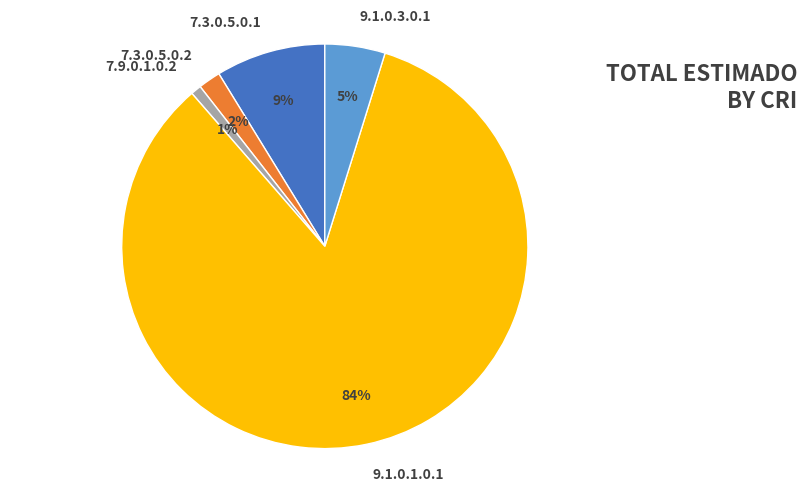

Is it true that 7.3.0.5.0.2 is 2% of the pie?

True